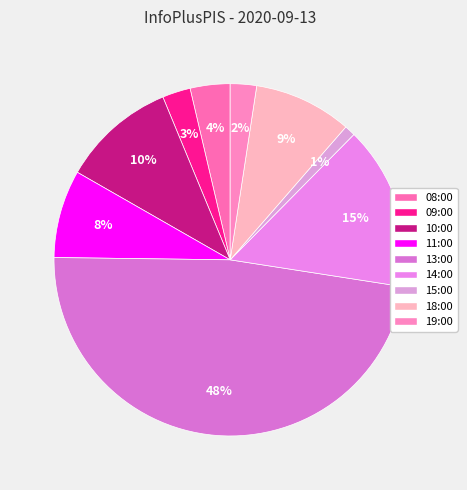

How many segments does this pie chart have?

9